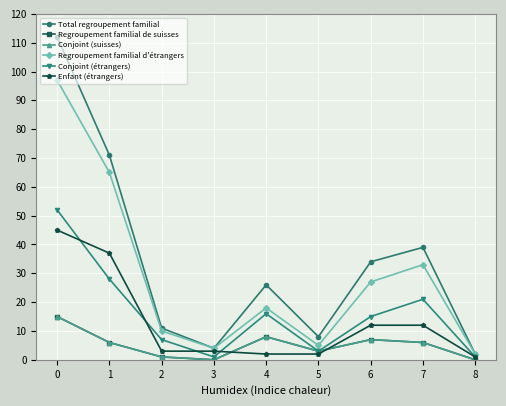

List the labels in order of Enfant (étrangers) value, largest first.

0, 1, 6, 7, 2, 3, 4, 5, 8